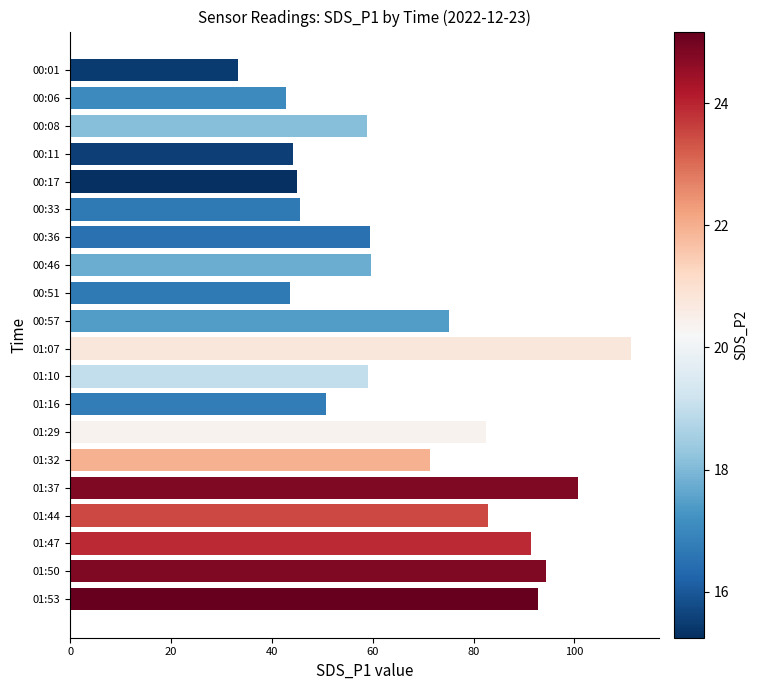

What is the difference between the maximum and minimum values?

77.9